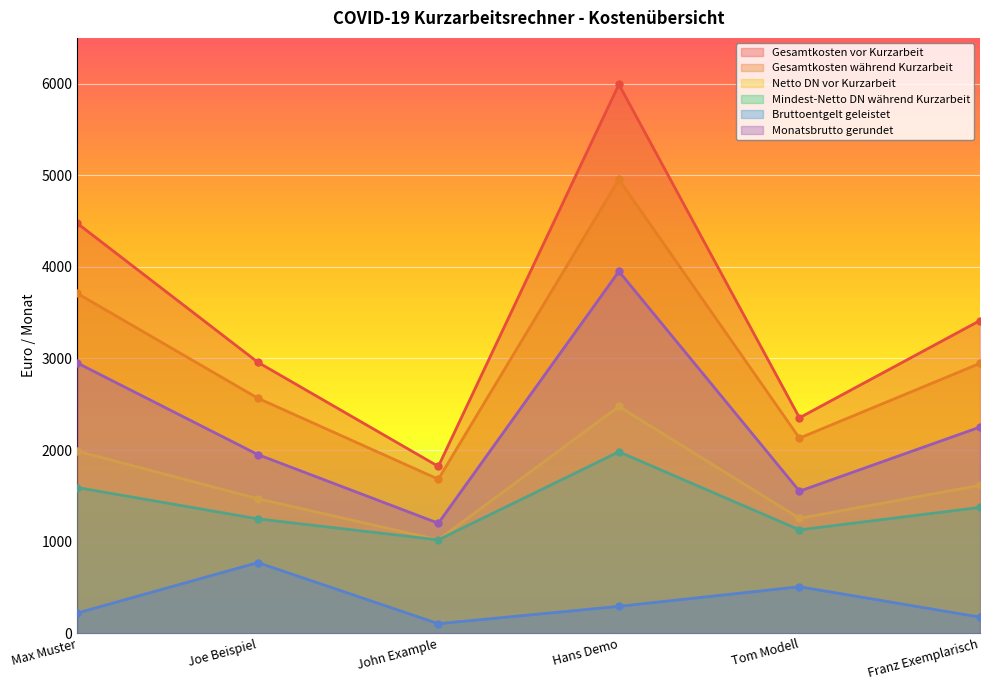

Which series has the widest spread of values?

Gesamtkosten vor Kurzarbeit